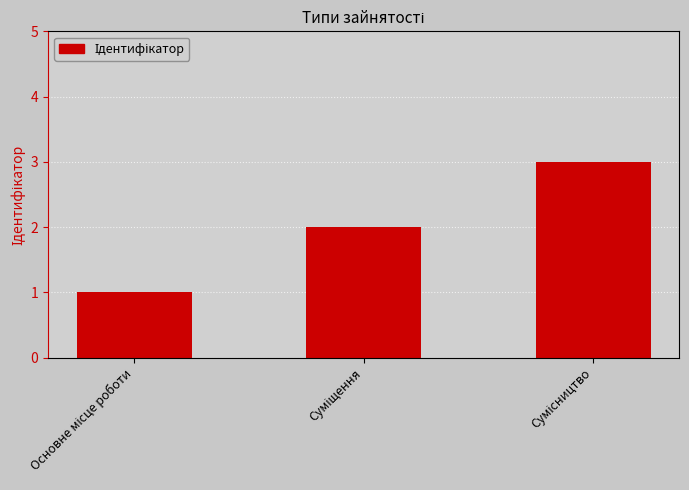

What is the maximum value shown in the chart?

3